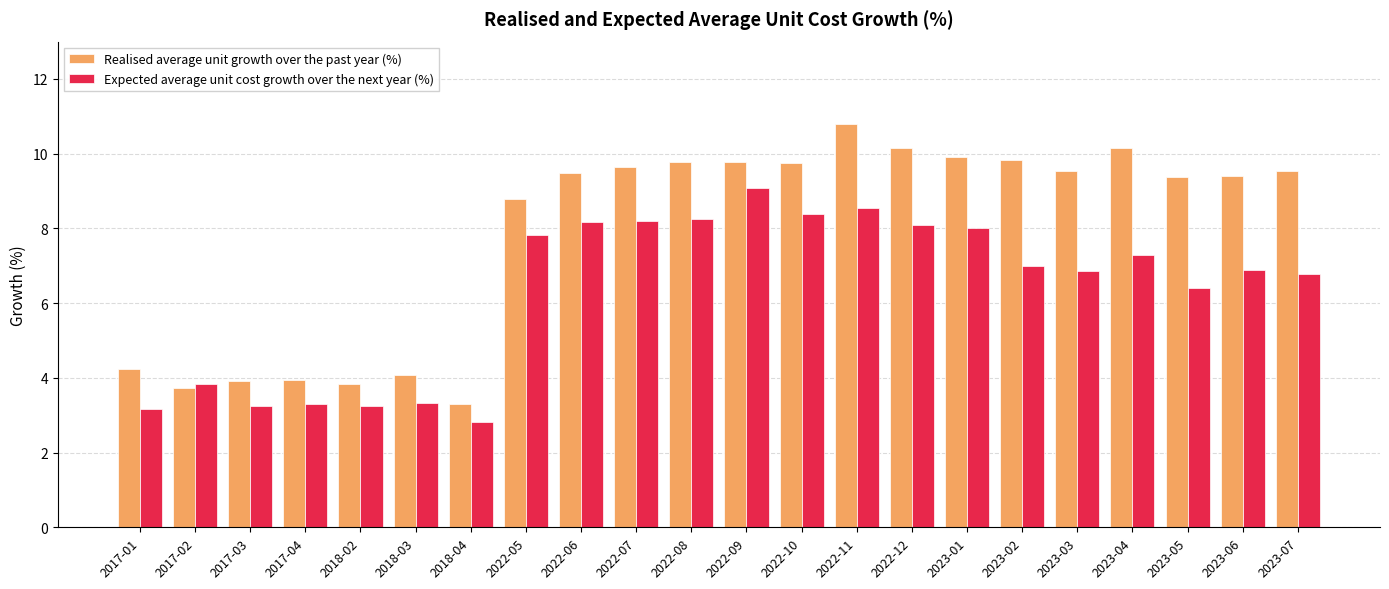

At which label does Realised average unit growth over the past year (%) reach its peak?

2022-11